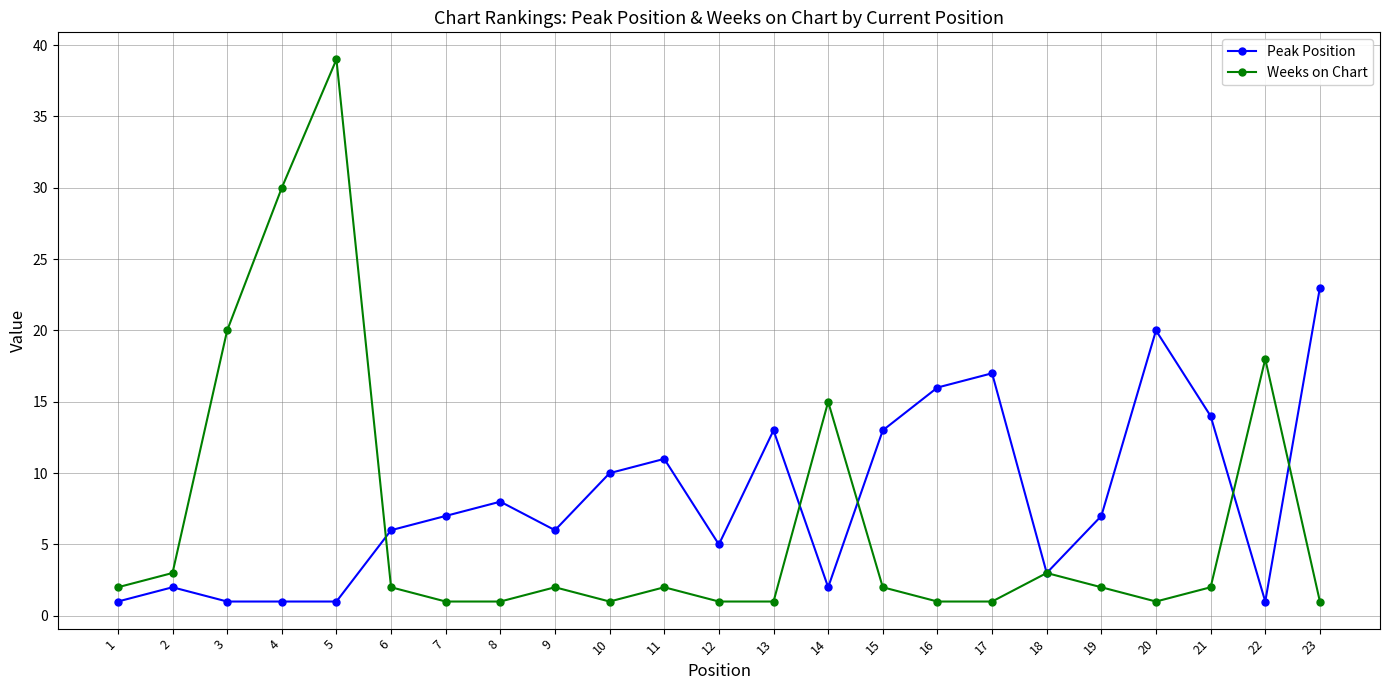

After their last crossing, which series has the higher values: Weeks on Chart or Peak Position?

Peak Position